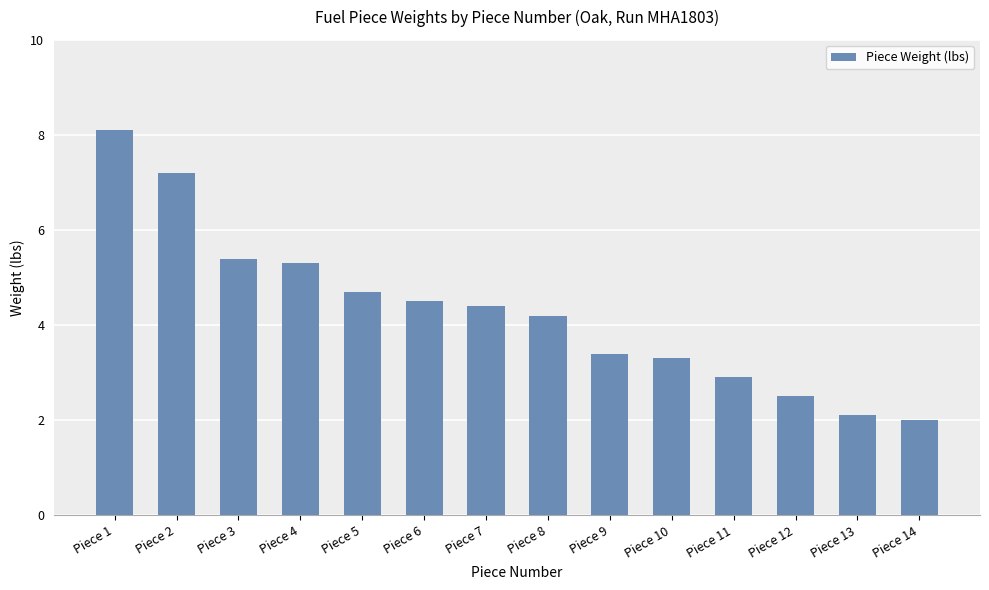

What is the change in value from Piece 11 to Piece 13?

-0.8